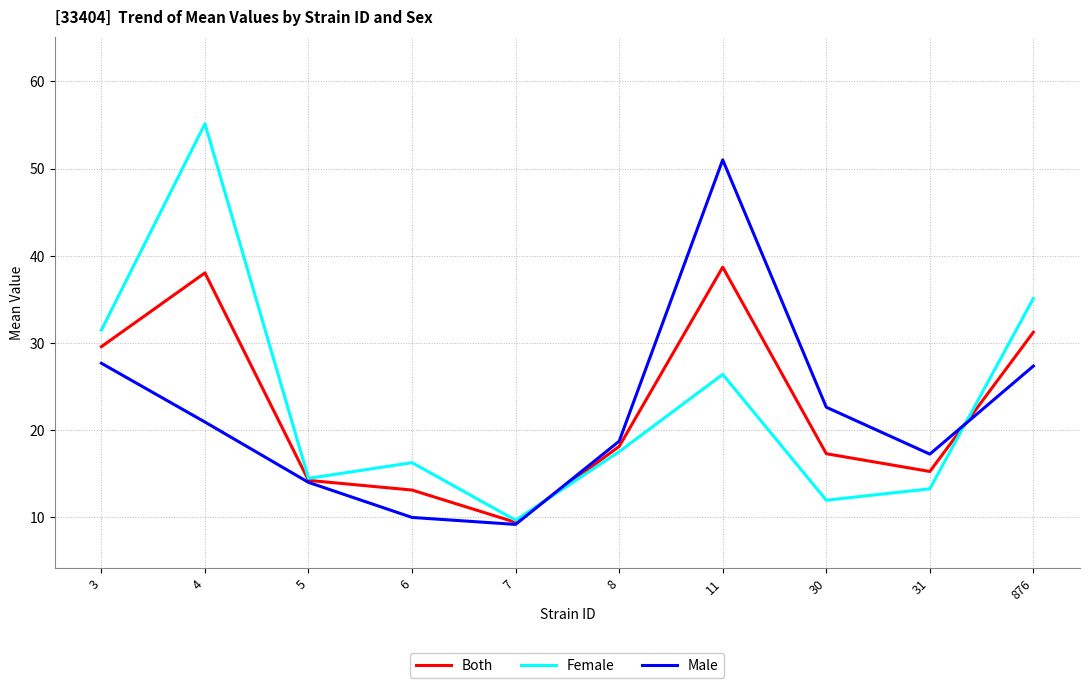

Rank the series by their maximum value, from lowest to highest.

Both, Male, Female